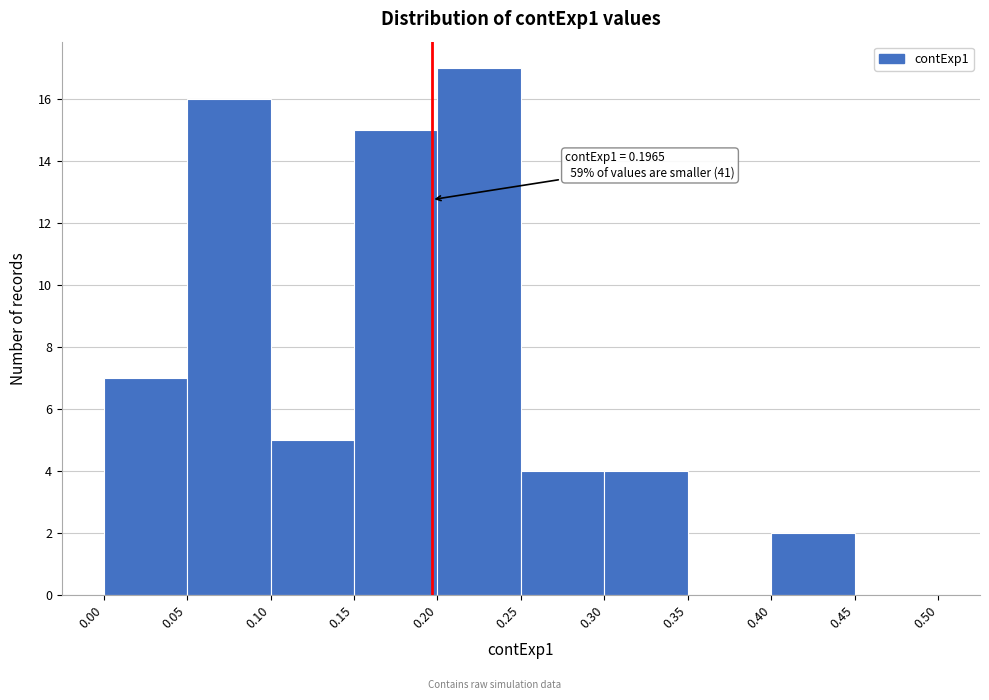

Over which range of the x-axis is the bar tallest?

0.20 to 0.25